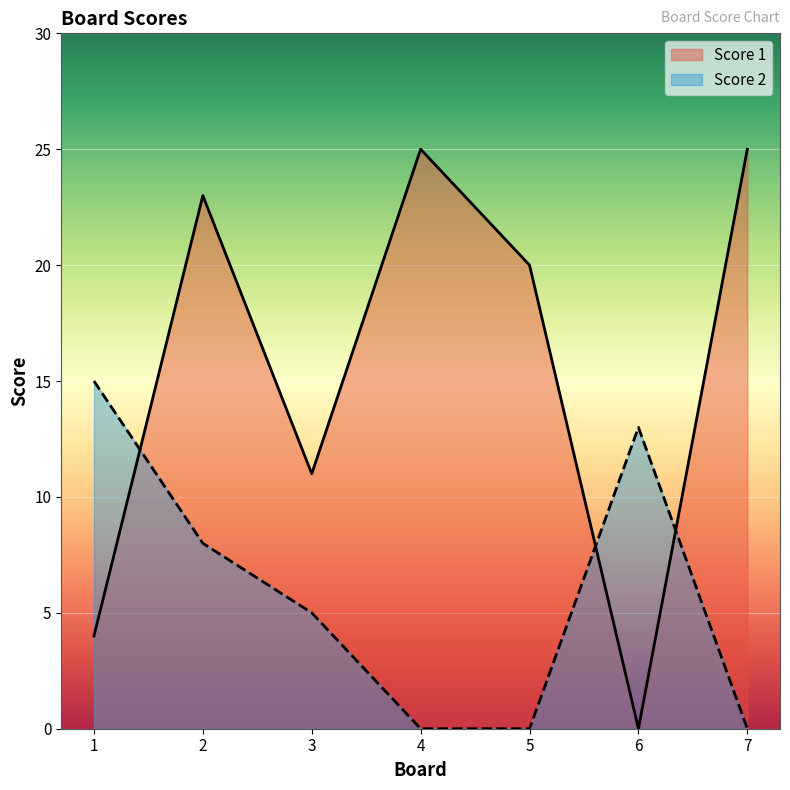

Rank the series by their average value, from highest to lowest.

Score 1, Score 2